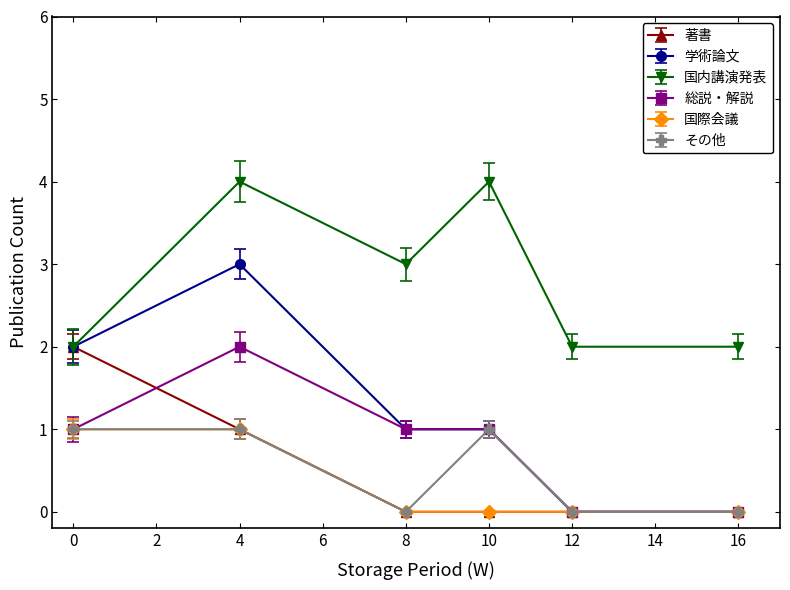

At which label does 総説・解説 reach its peak?

4